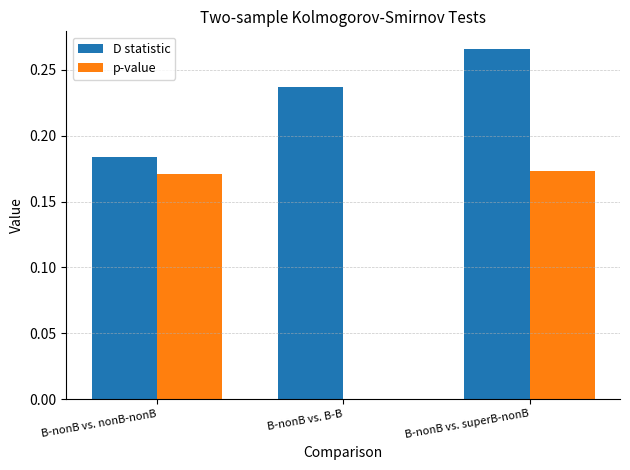

At which category is the sum across all series the highest?

B-nonB vs. superB-nonB